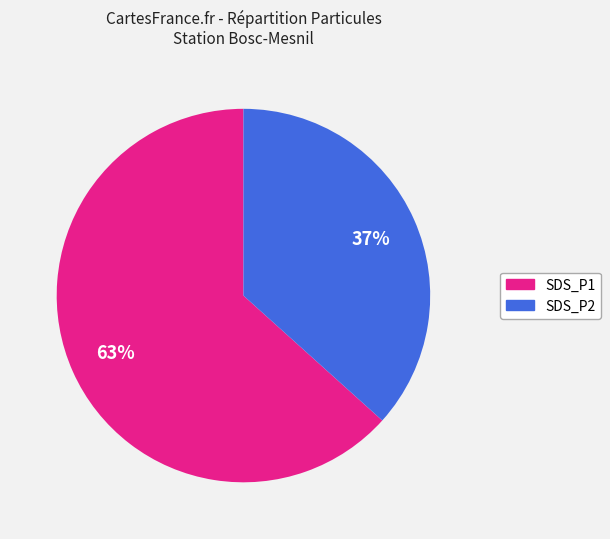

Do SDS_P2 and SDS_P1 together represent more than half of the pie?

Yes